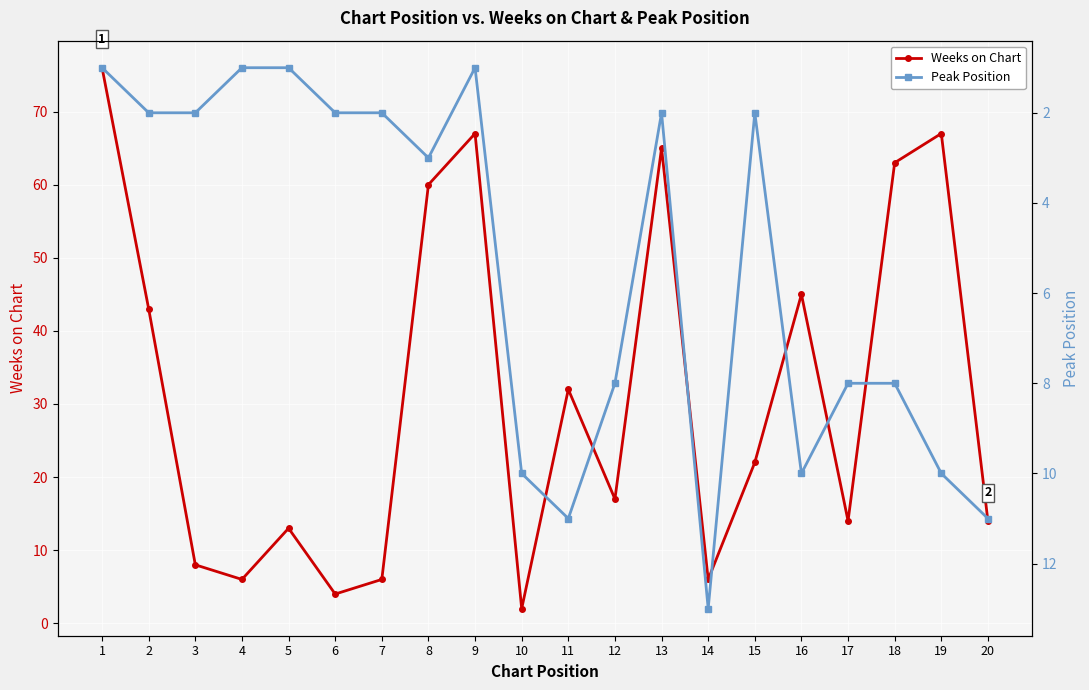

After their last crossing, which series has the higher values: Weeks on Chart or Peak Position?

Weeks on Chart